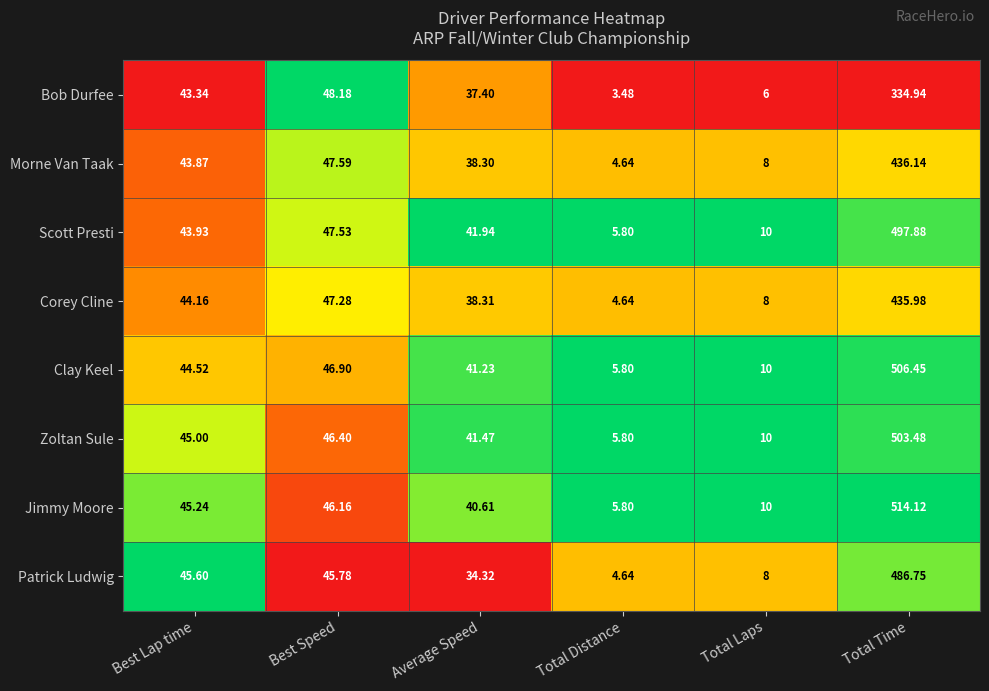

Between Best Speed and Total Laps, which series saw the biggest shift?

Bob Durfee